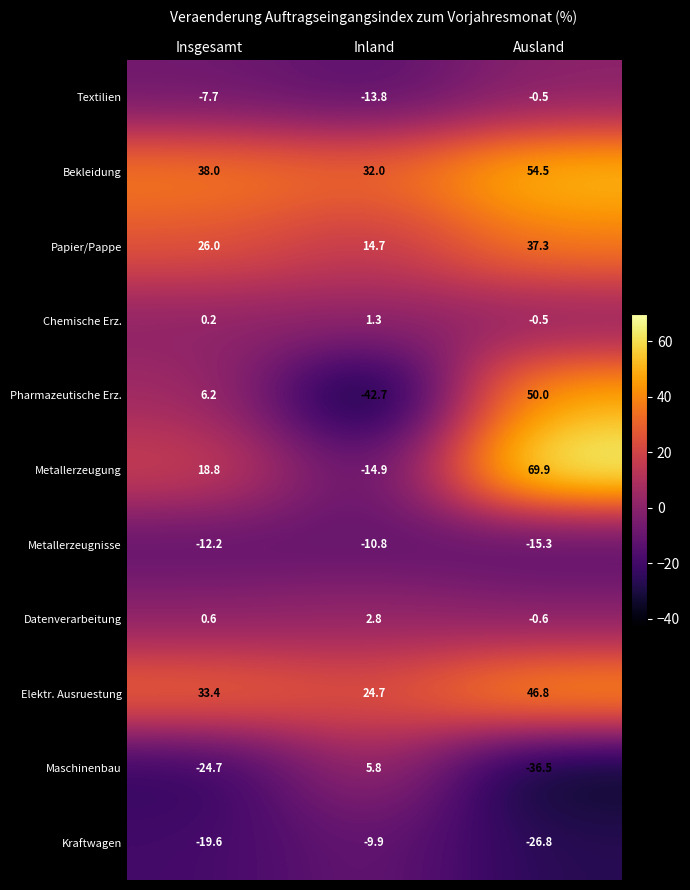

Is it true that Pharmazeutische Erz. equals 6.2 at Insgesamt?

True